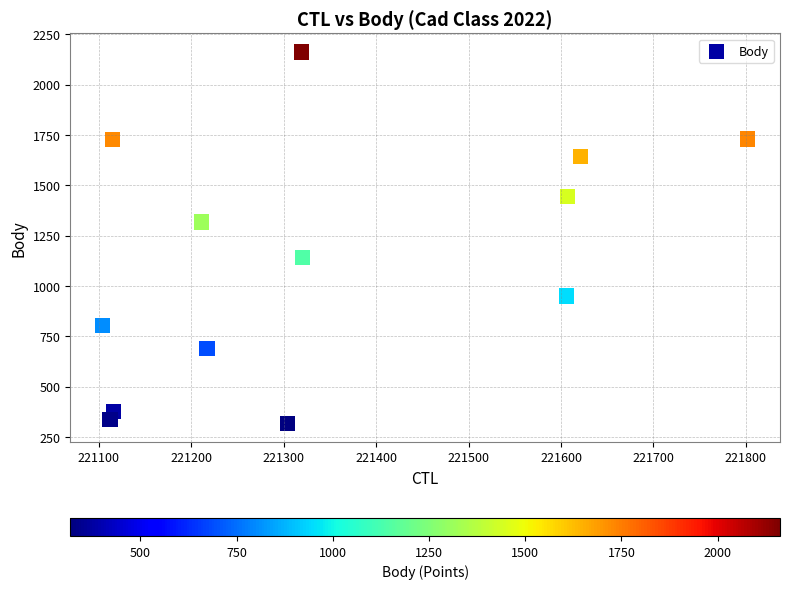

What Y value in the scatter plot is closest to 1240?

1317